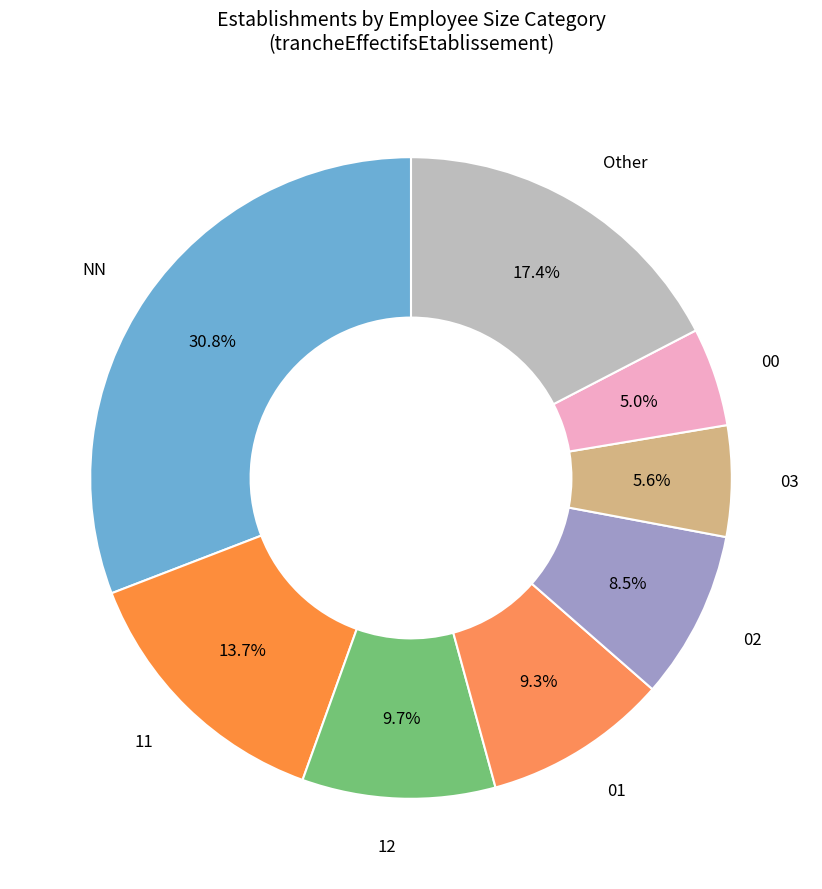

Rank the categories by value from lowest to highest.

00, 03, 02, 01, 12, 11, Other, NN